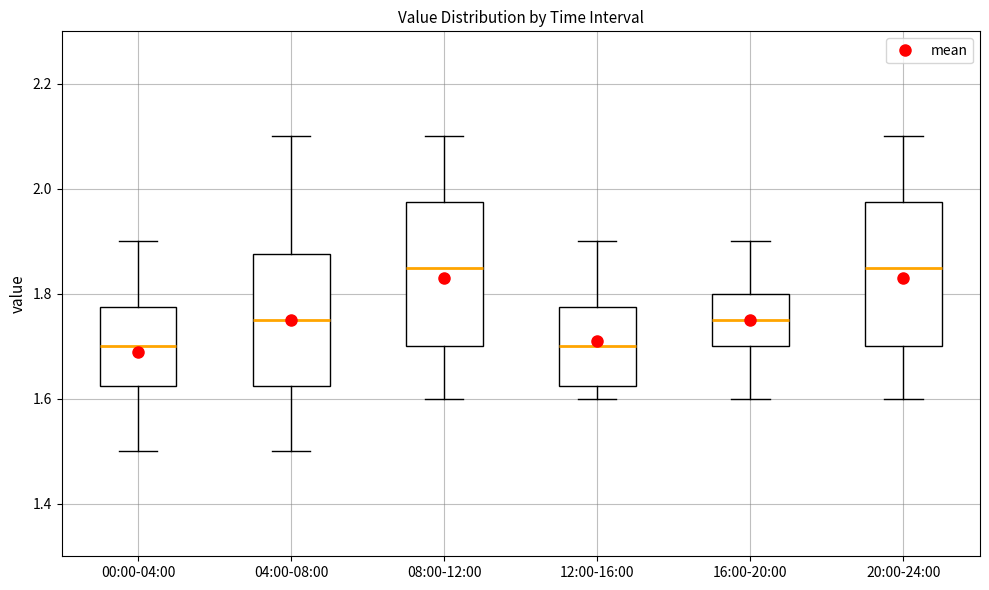

Reading left to right, read every box against the y-axis: the position of its median line, the range the box covers, and the ends of its whiskers. The values are not printed on the chart, so give them approximately, as read against the axis.

00:00-04:00: median 1.70, box 1.62 to 1.78, whiskers 1.50 to 1.90
04:00-08:00: median 1.76, box 1.62 to 1.88, whiskers 1.50 to 2.10
08:00-12:00: median 1.86, box 1.70 to 1.98, whiskers 1.60 to 2.10
12:00-16:00: median 1.70, box 1.62 to 1.78, whiskers 1.60 to 1.90
16:00-20:00: median 1.76, box 1.70 to 1.80, whiskers 1.60 to 1.90
20:00-24:00: median 1.86, box 1.70 to 1.98, whiskers 1.60 to 2.10